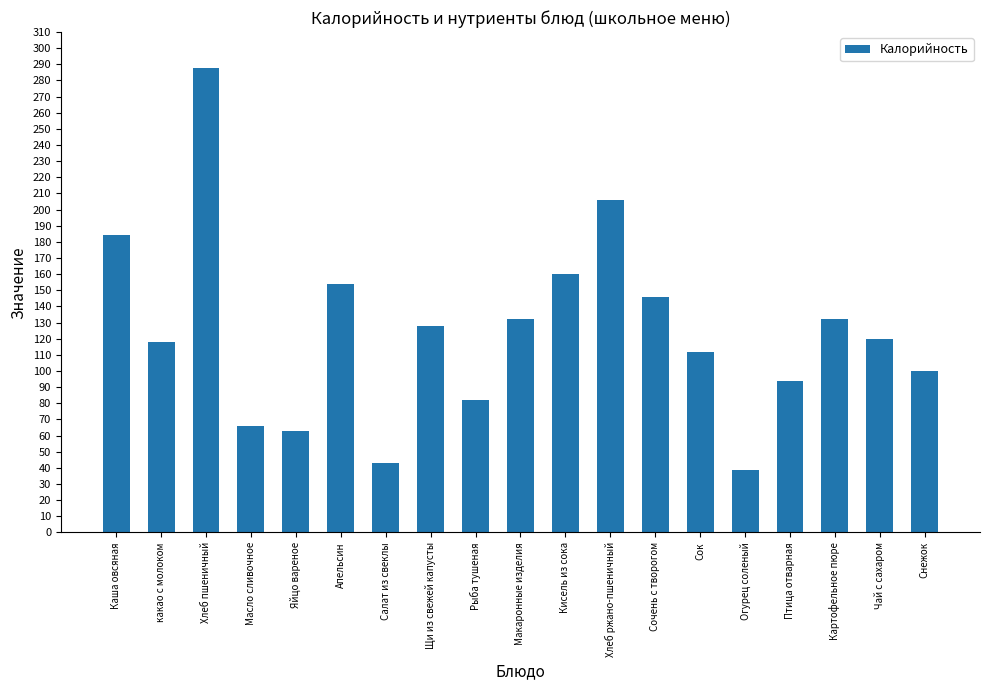

What is the greatest value displayed?

288